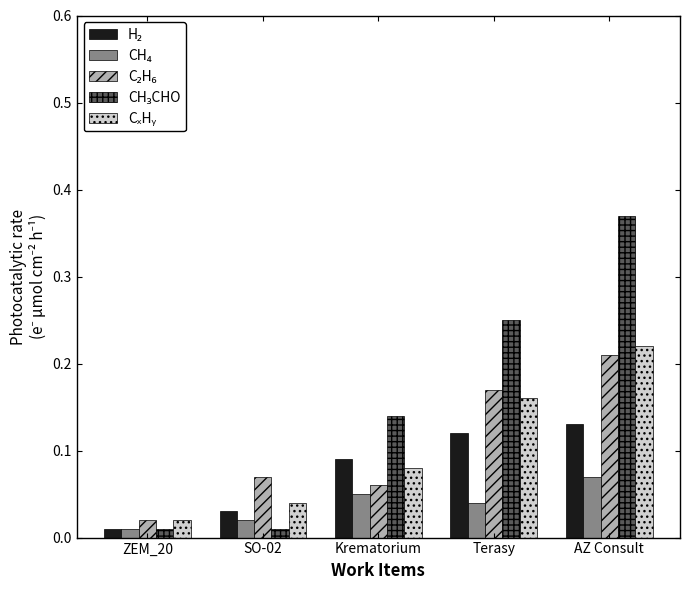

At which category is the sum across all series the highest?

AZ Consult